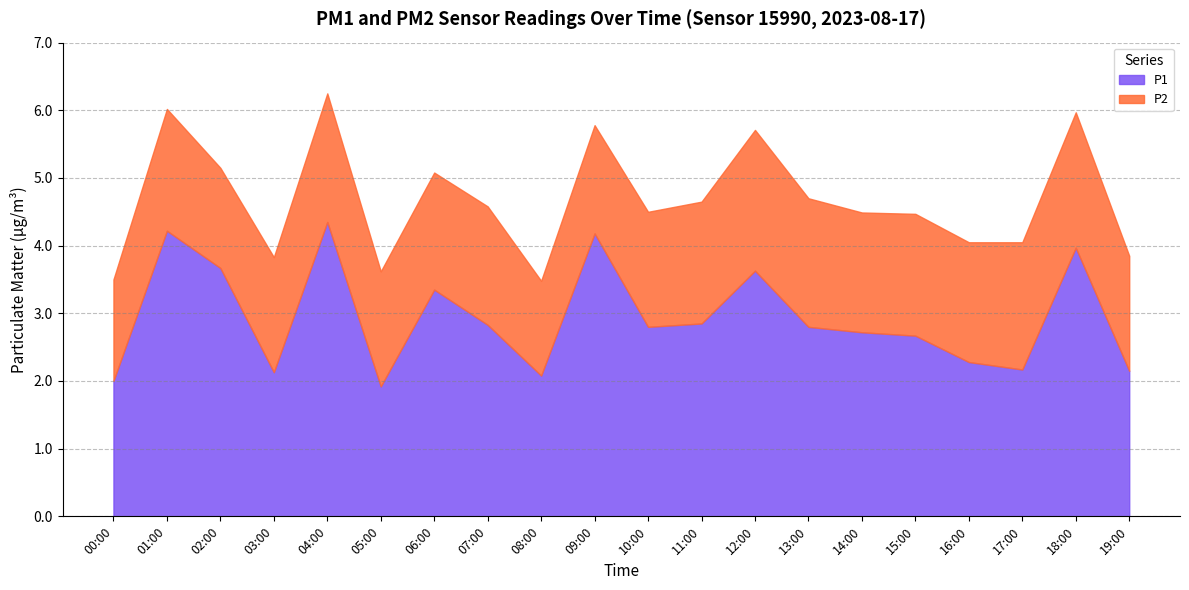

True or false: P1 and P2 intersect in this chart.

False